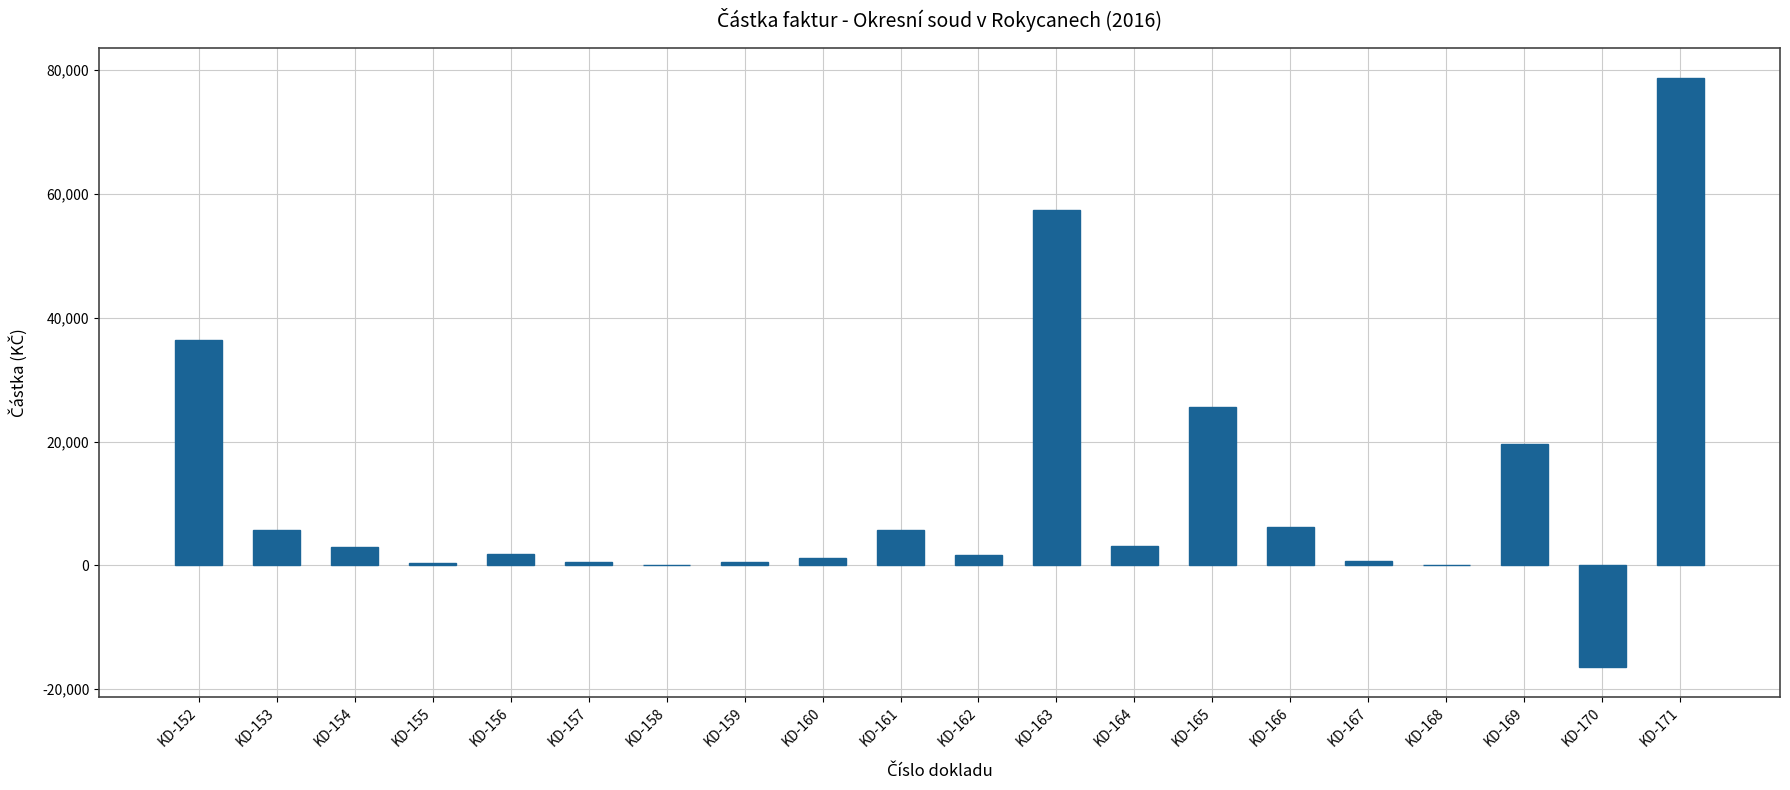

At which label is the value closest to 31160?

KD-152